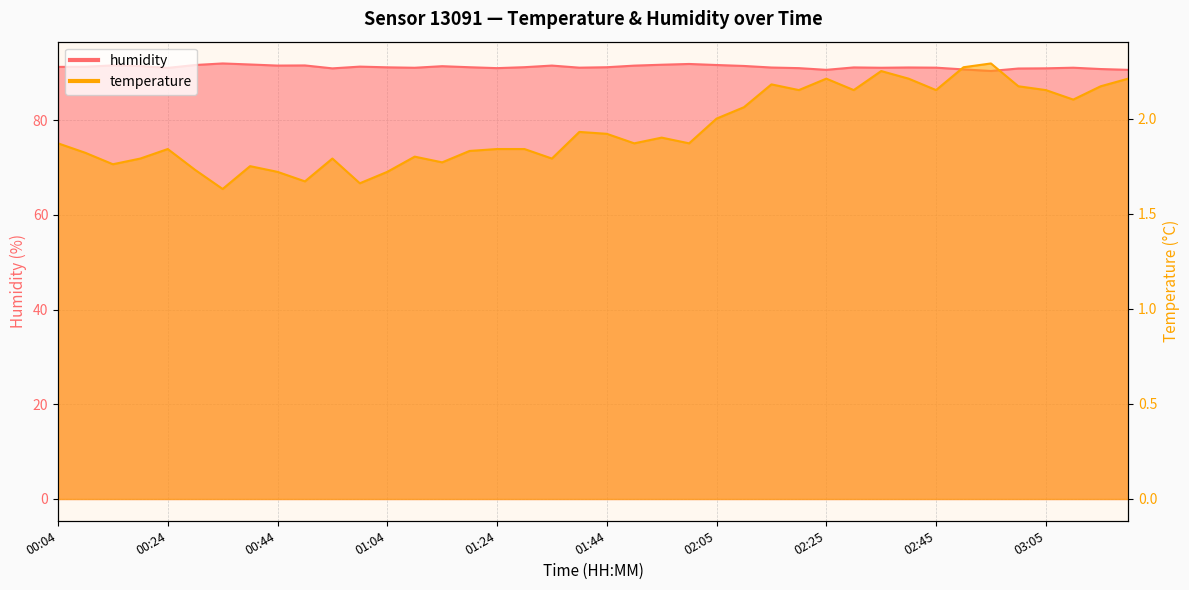

What is the approximate value of temperature at 01:59?

1.9